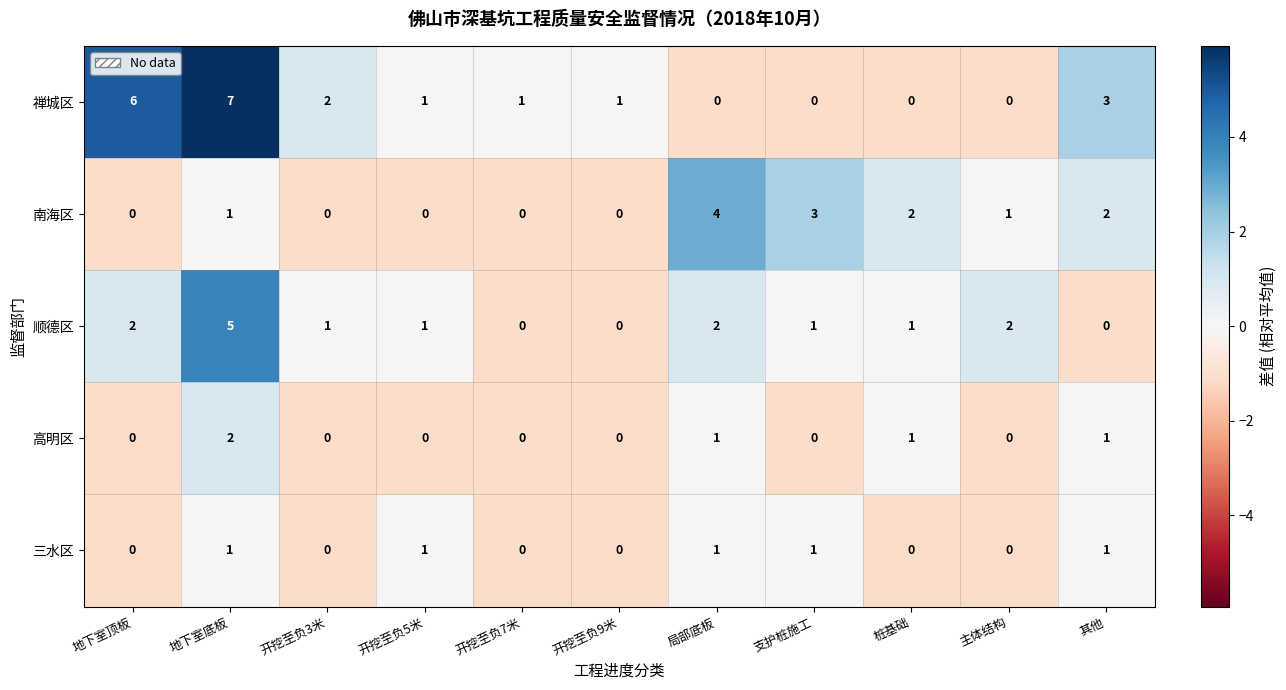

What is the sum of all 顺德区 values?

15